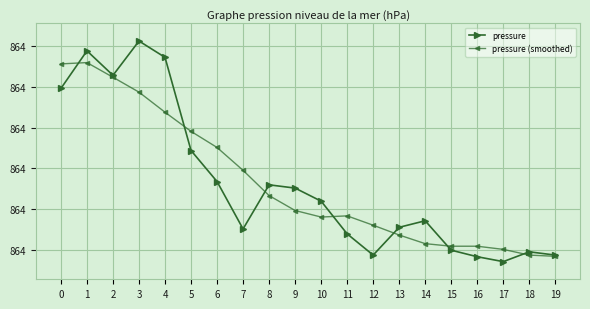

True or false: pressure (smoothed) has more than 0 interior local peaks.

True